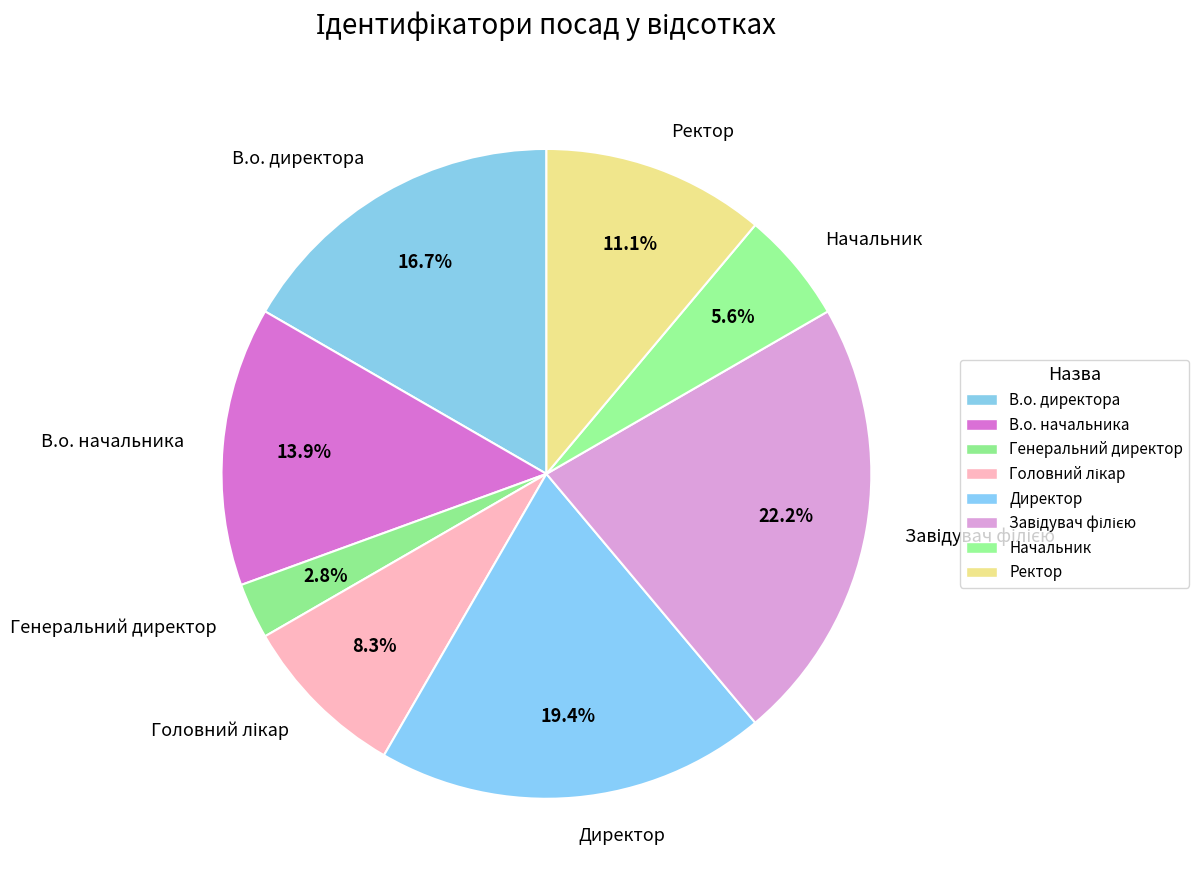

Is the sum of В.о. директора and Генеральний директор greater than half?

No